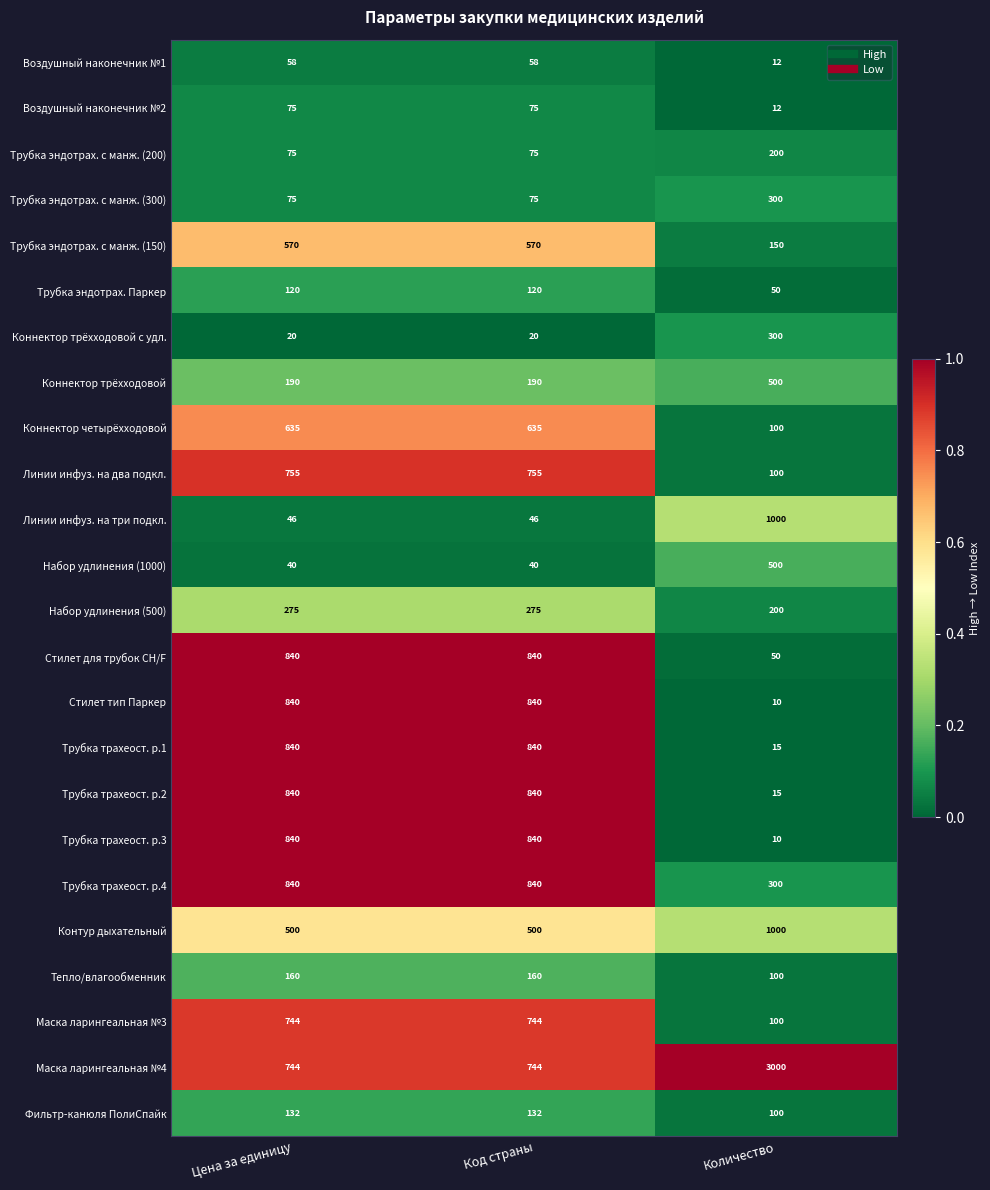

What is the total value across all series at Цена за единицу?

10254